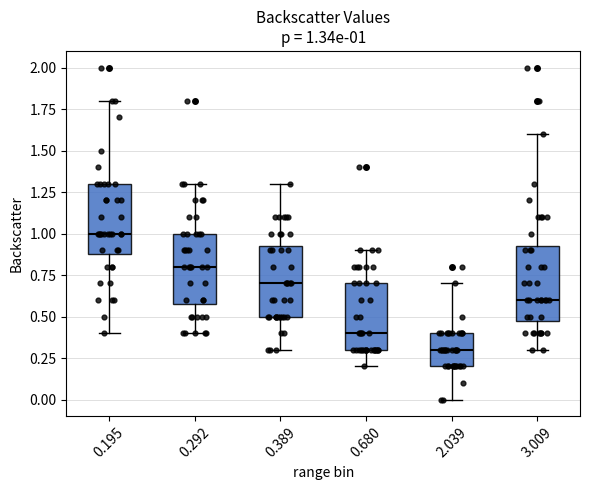

Which box's median line is the highest?

0.195